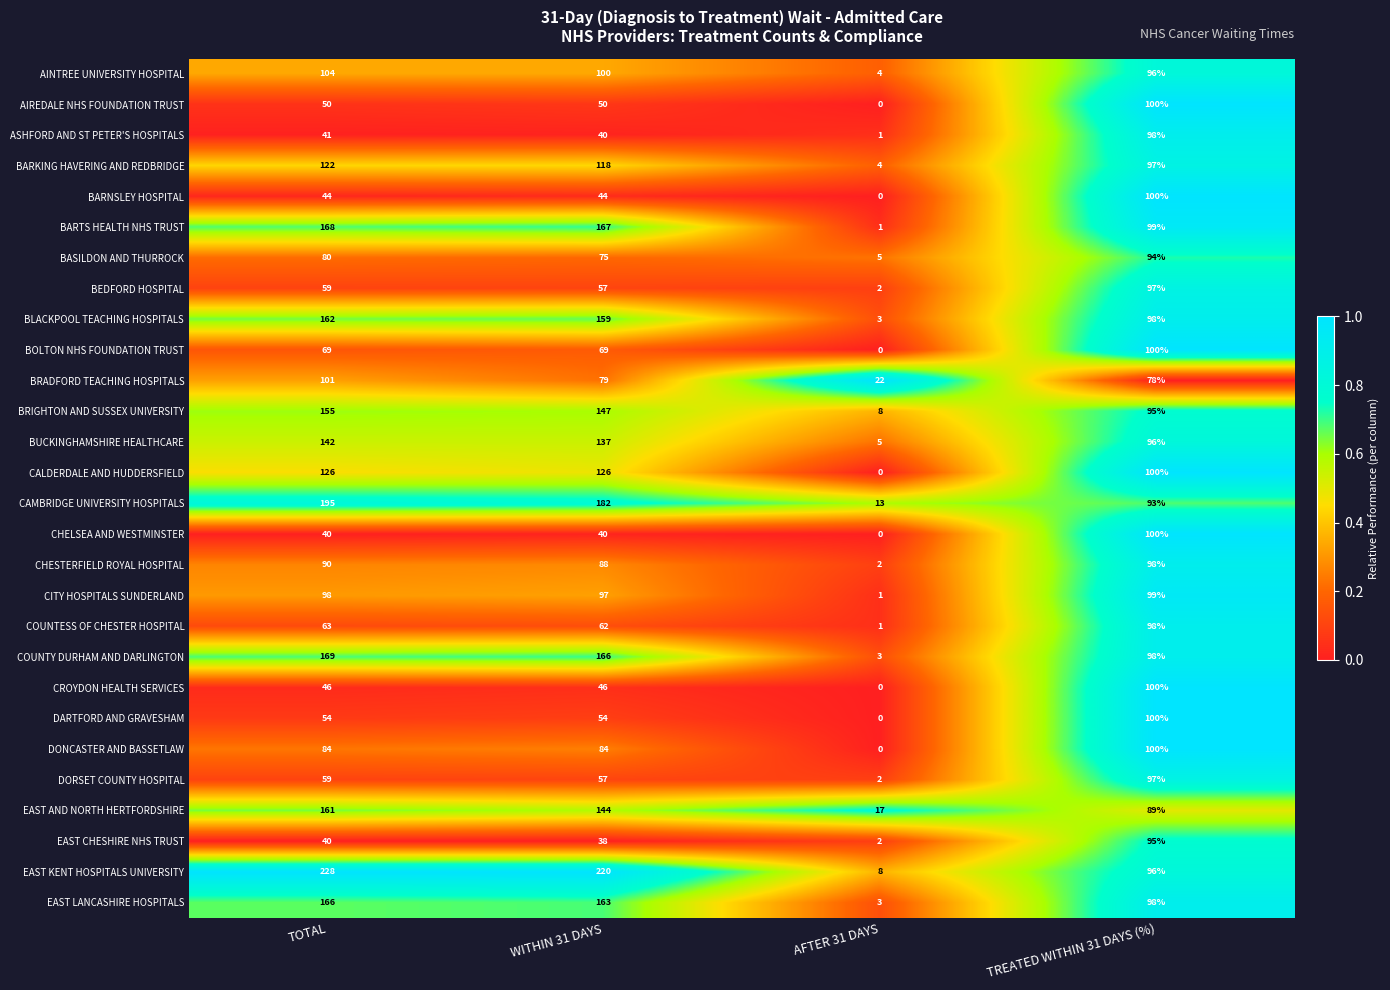

Which series has the largest total across all categories?

EAST KENT HOSPITALS UNIVERSITY